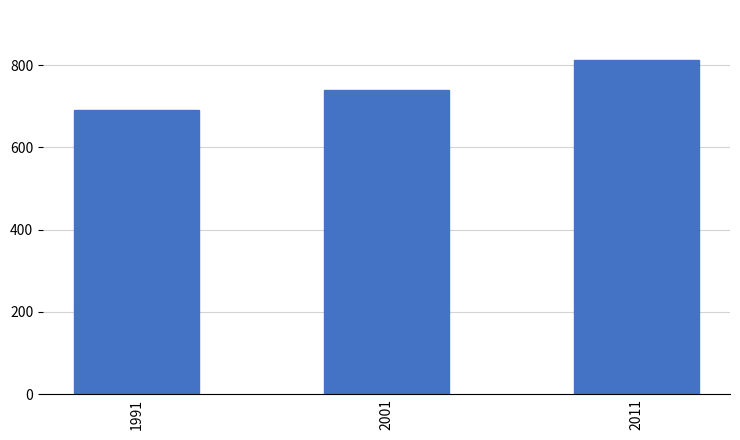

How many series are shown in this chart?

1